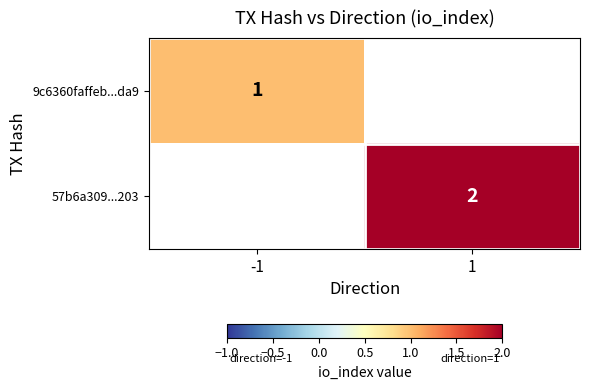

Is the value of 9c6360faffeb...da9 at -1 greater than the value of 57b6a309...203 at 1?

No